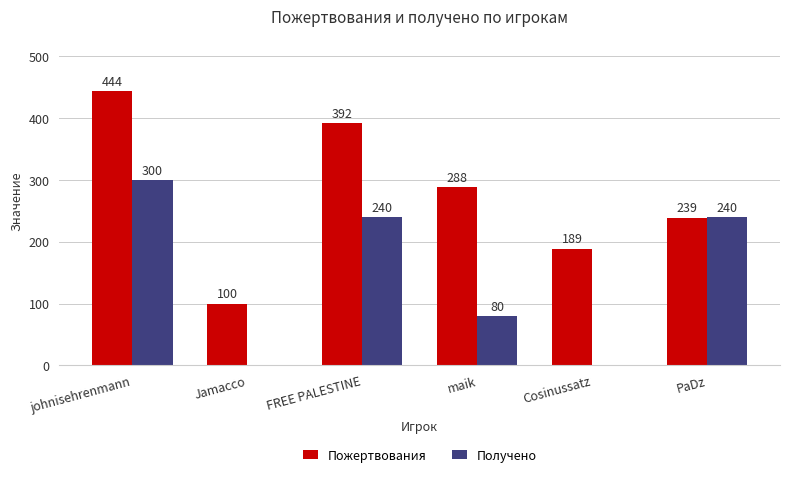

What is the difference between the Пожертвования values at PaDz and maik?

49